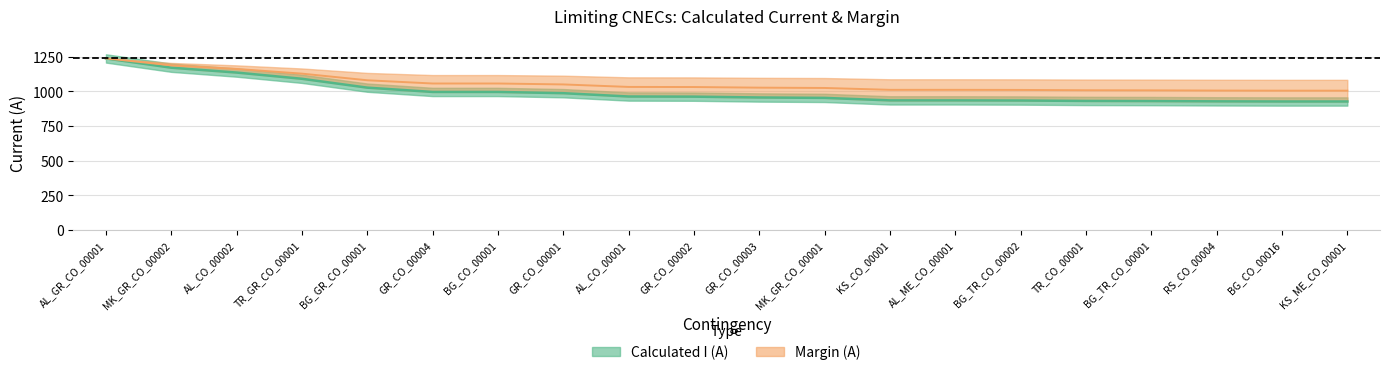

What is the difference between the highest and lowest values at BG_CO_00001?

61.0